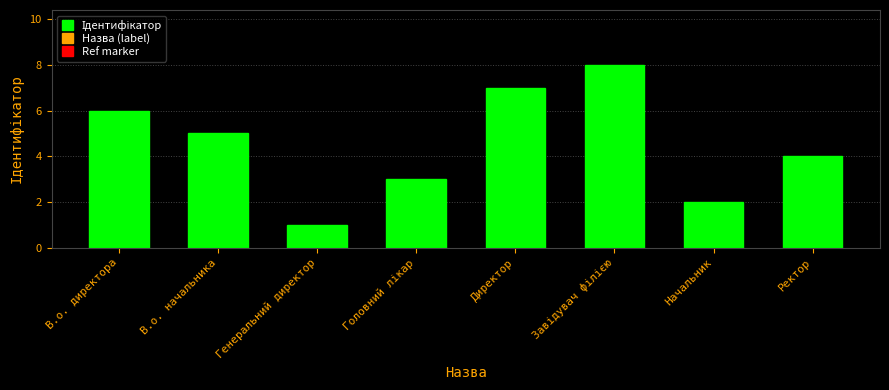

Where does the data first go above 5?

В.о. директора